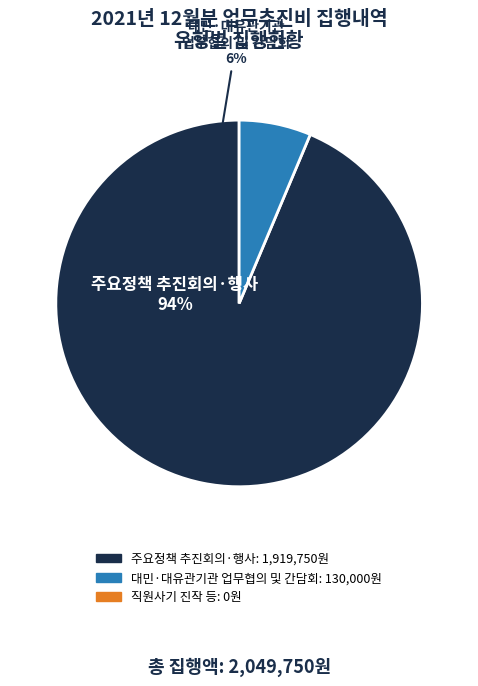

To the nearest percent, what portion does 대민·대유관기관
업무협의 및 간담회 represent?

6%